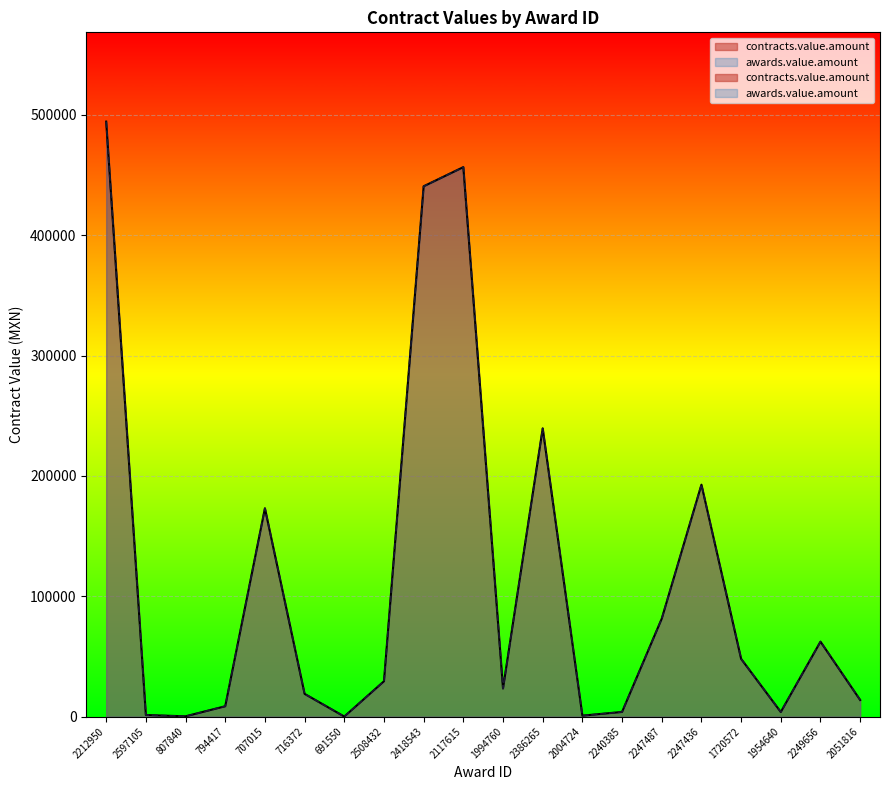

What position from the left is 716372?

6